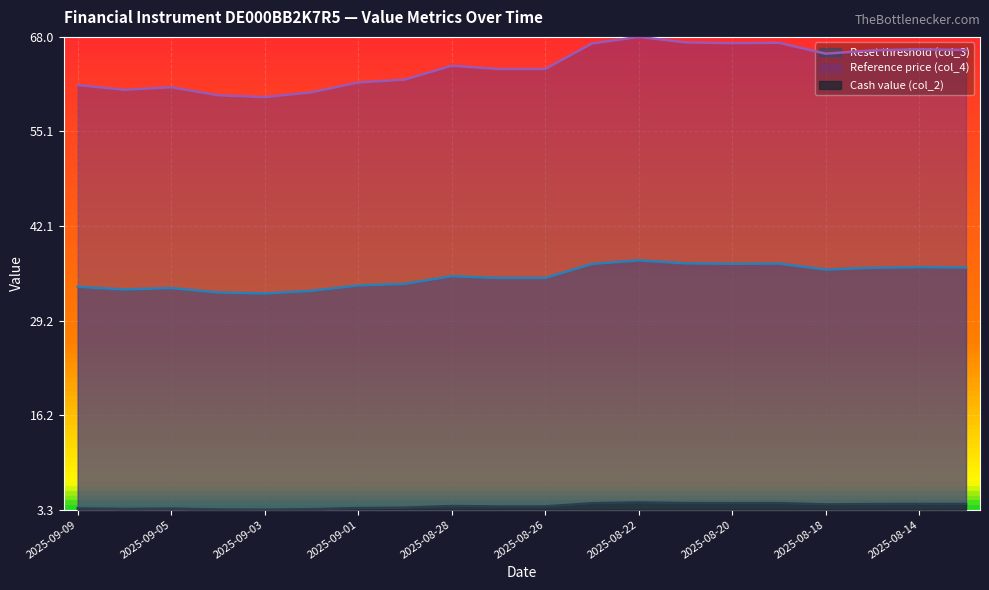

What is the label of the 11th point from the left?

2025-08-26